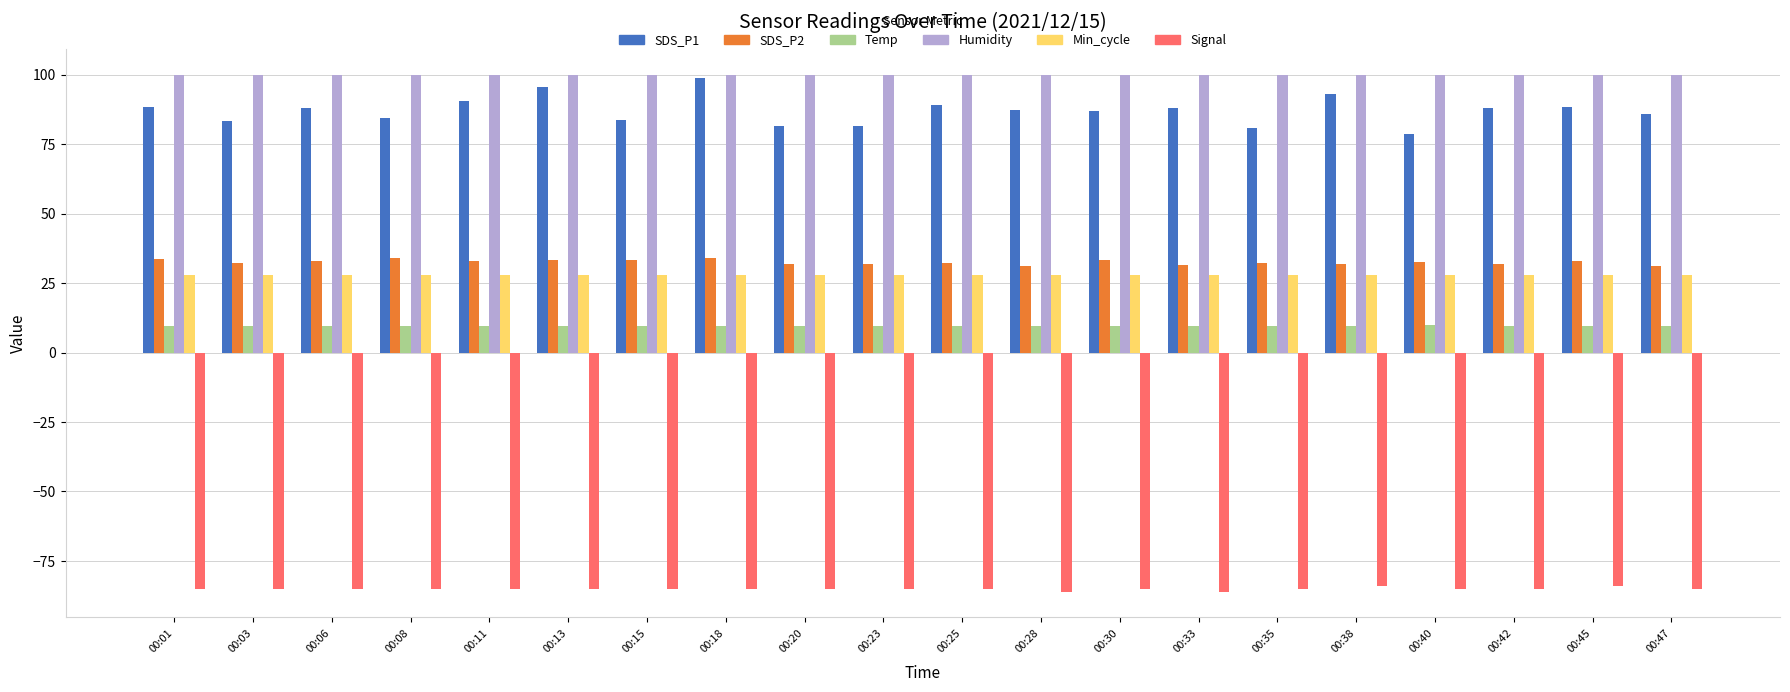

The value of Humidity at 00:33 is 36.8. True or false?

False